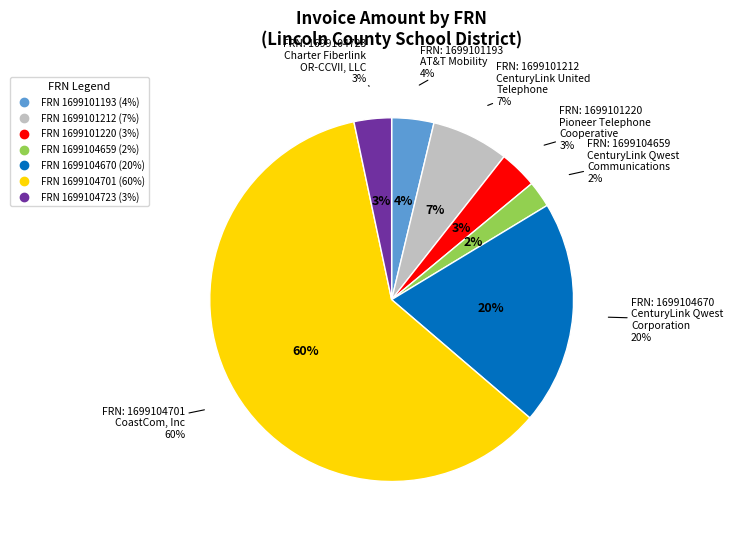

How many segments does this pie chart have?

7